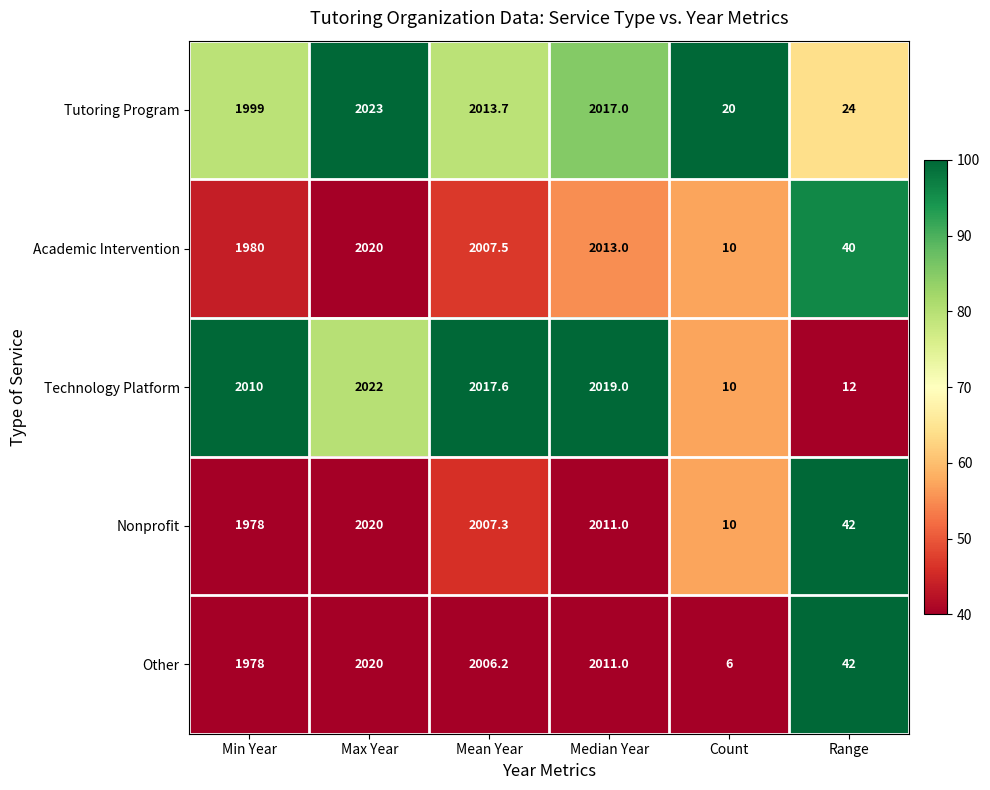

What is the difference between the second highest and minimum values in the Nonprofit series?

2001.0